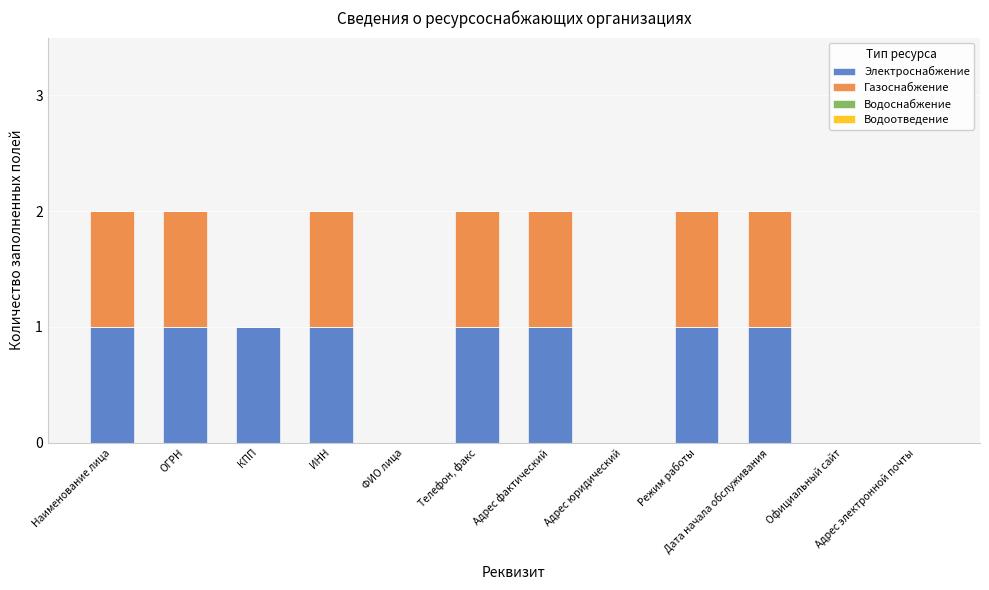

The Электроснабжение series shows 1 at ИНН. True or false?

True